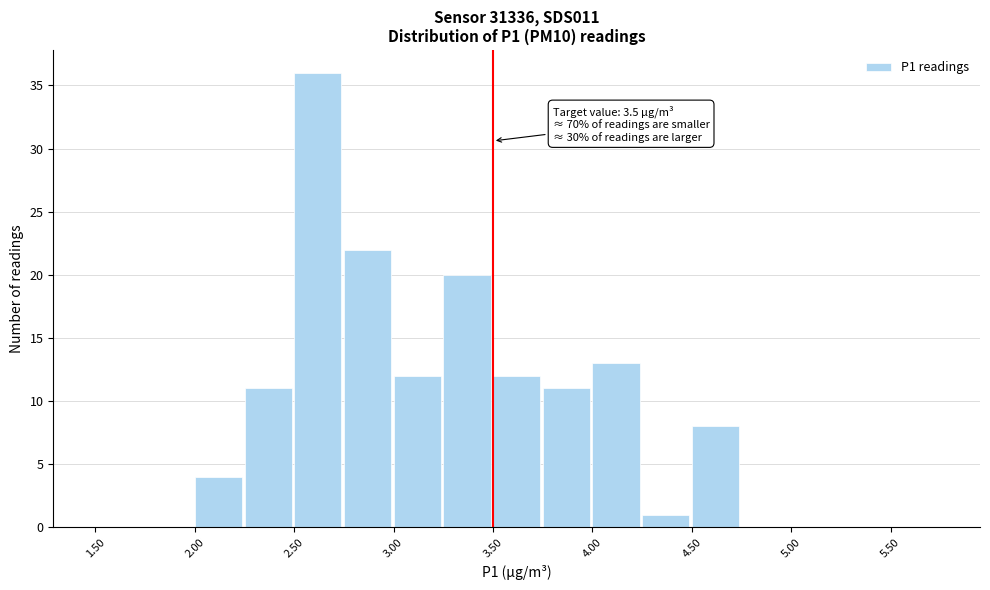

Which range on the x-axis has the tallest bar?

2.50 to 2.75